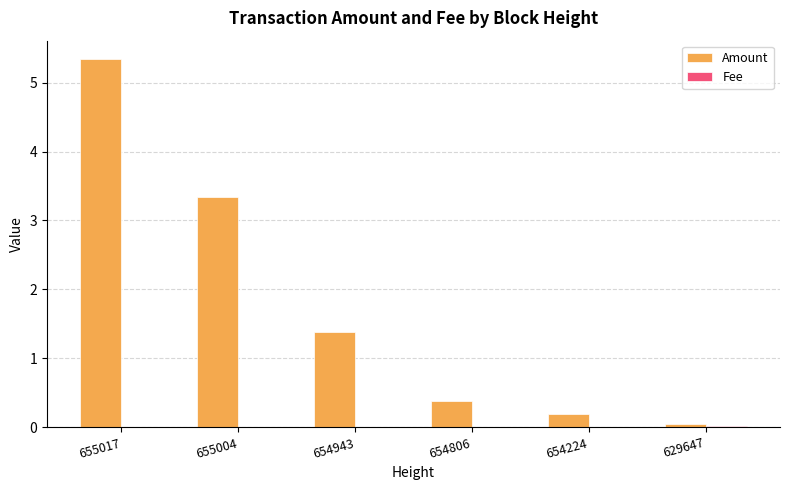

The Amount series shows 5.3 at 655017. True or false?

True